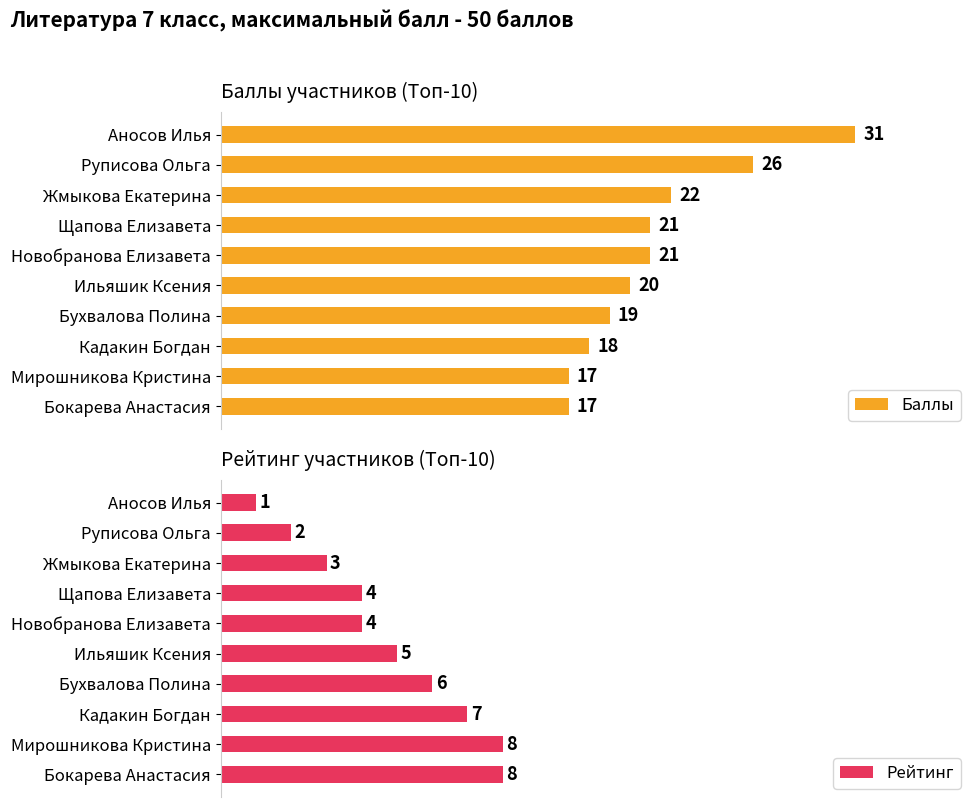

Which series has the largest total across all categories?

Баллы